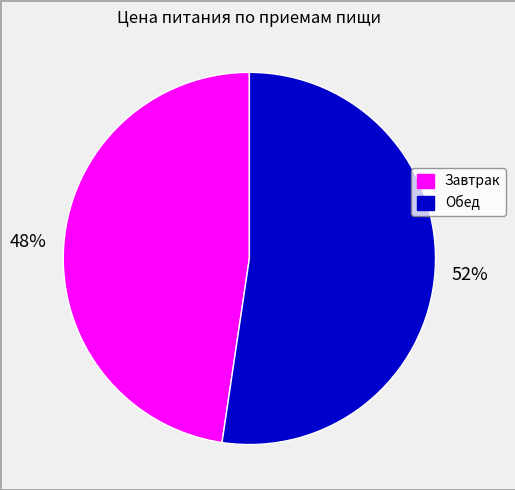

What percentage is the Завтрак slice, to the nearest percent?

48%